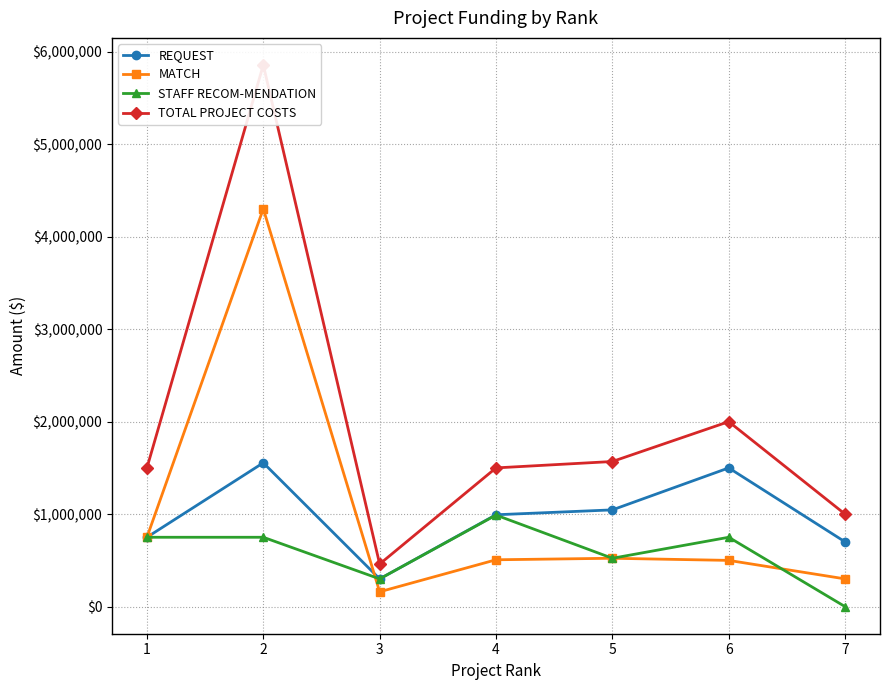

Reading left to right, list all the values displayed in this chart.

REQUEST: 750000	1555000	300000	993342	1046084	1500000	700000
MATCH: 750000	4301269	160500	506658	523042	500000	300000
STAFF RECOM-MENDATION: 750000	750000	300000	990000	523000	750000	0
TOTAL PROJECT COSTS: 1500000	5856269	460500	1500000	1569126	2000000	1000000